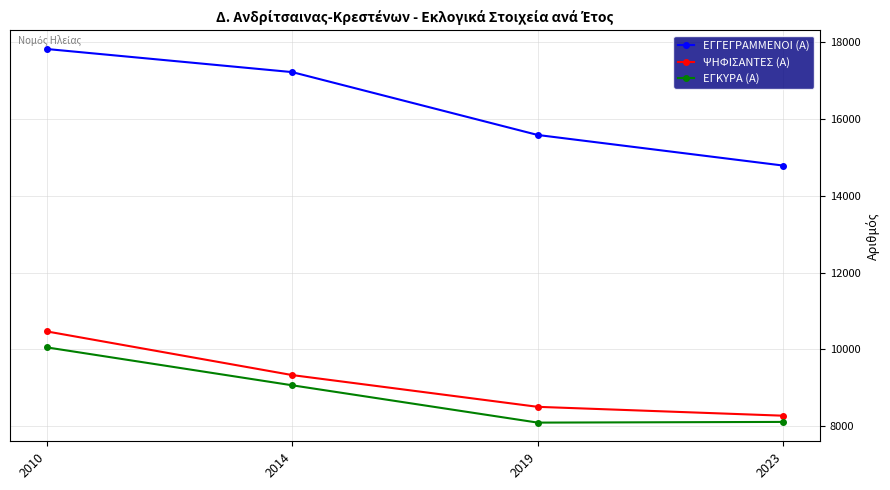

Which series has the largest range (max minus min)?

ΕΓΓΕΓΡΑΜΜΕΝΟΙ (Α)